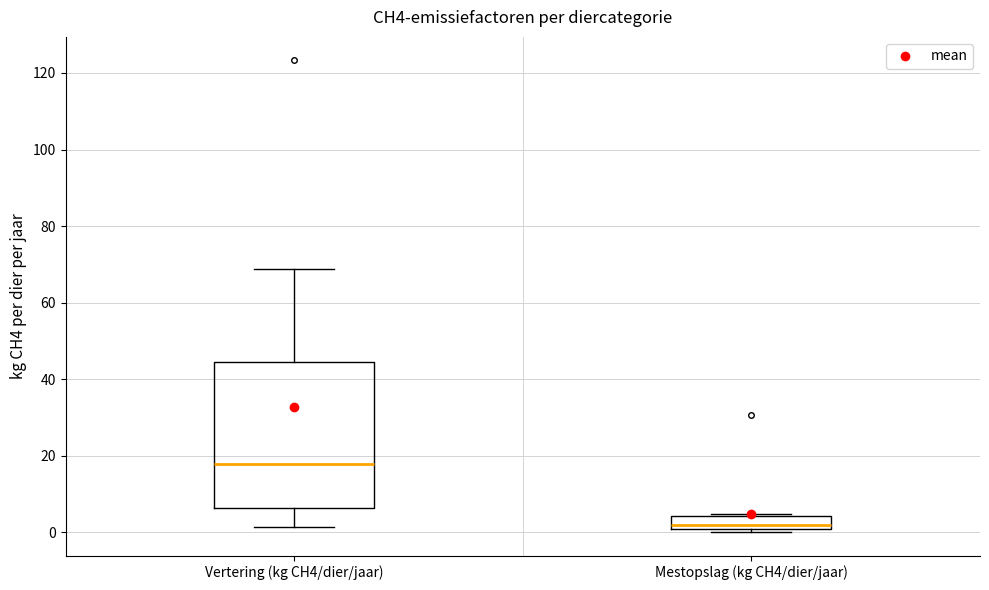

Reading left to right, transcribe this box plot: for each box, give where its median line is, the range the box spans, and where its two whiskers end, as read against the y-axis. The values are not printed on the chart, so give them approximately, as read against the axis.

Vertering (kg CH4/dier/jaar): median 18, box 6 to 44, whiskers 2 to 68
Mestopslag (kg CH4/dier/jaar): median 2, box 0 to 4, whiskers 0 (just below the box's lower edge) to 4